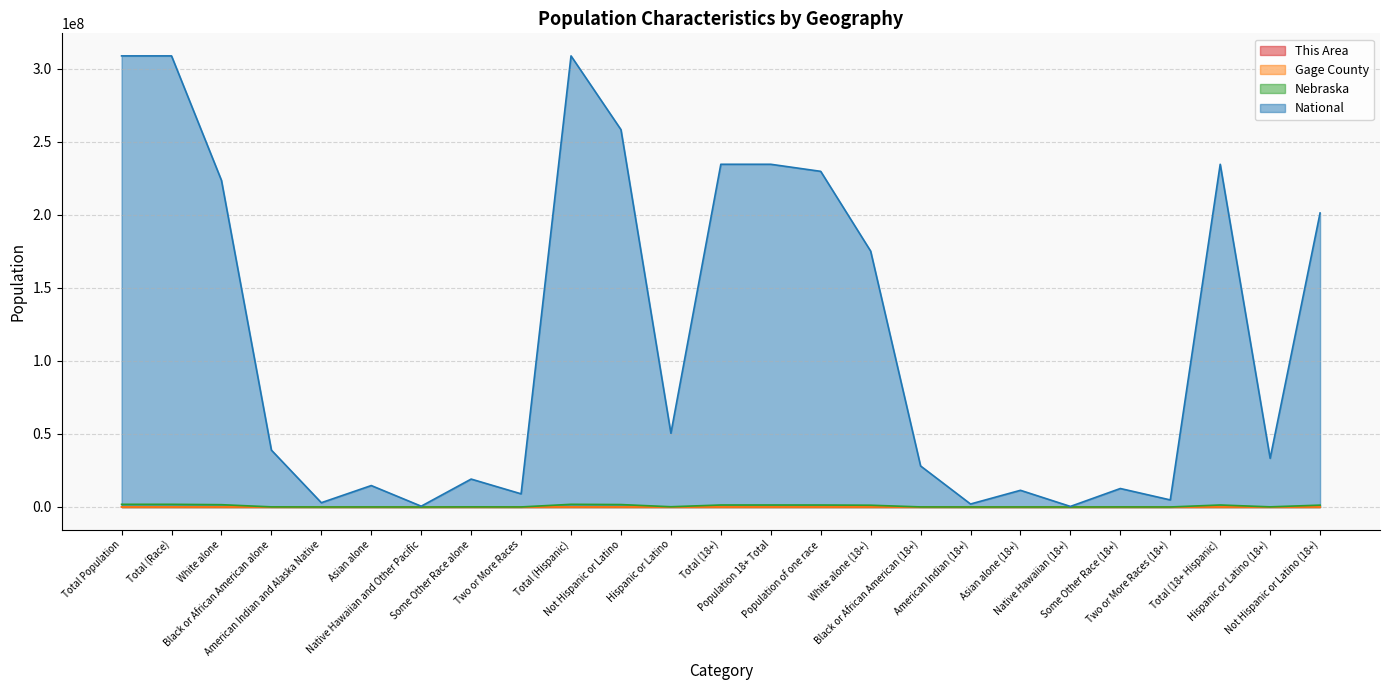

At which label is Gage County closest to 11157?

White alone (18+)